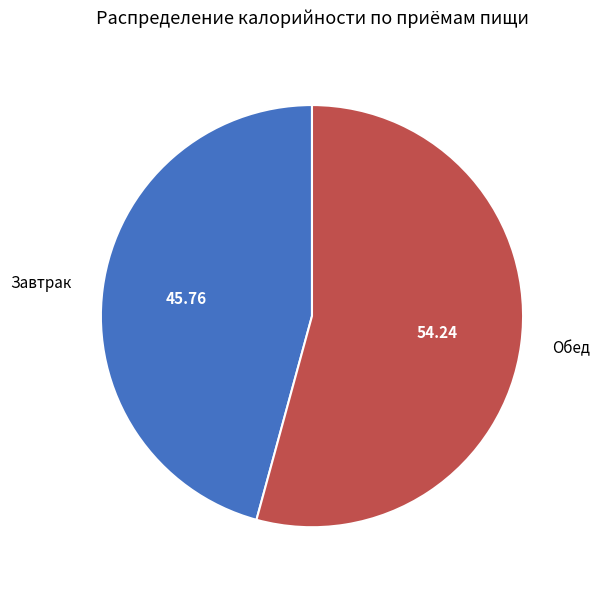

Between Обед and Завтрак, which is larger?

Обед